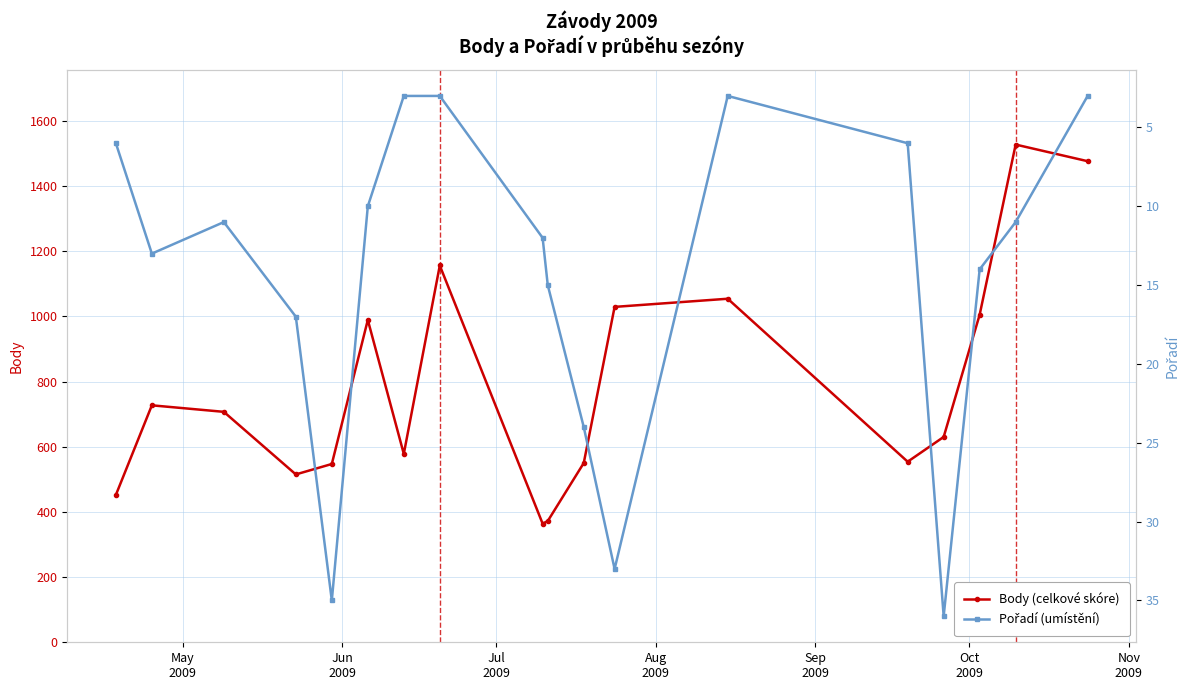

Reading right to left, transcribe all the data shown in this chart.

Body (celkové skóre): 1476	1527	1005	630	554	1054	1029	550	372	364	1156	578	989	547	515	707	727	452
Pořadí (umístění): 3	11	14	36	6	3	33	24	15	12	3	3	10	35	17	11	13	6